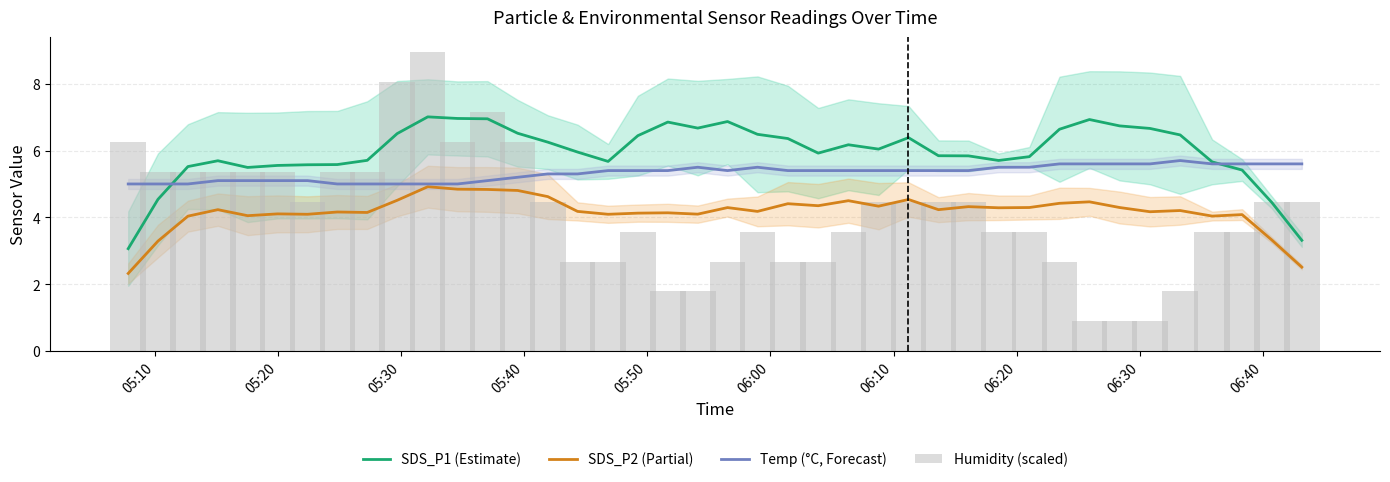

What is the maximum value for SDS_P2 (Partial)?

4.9